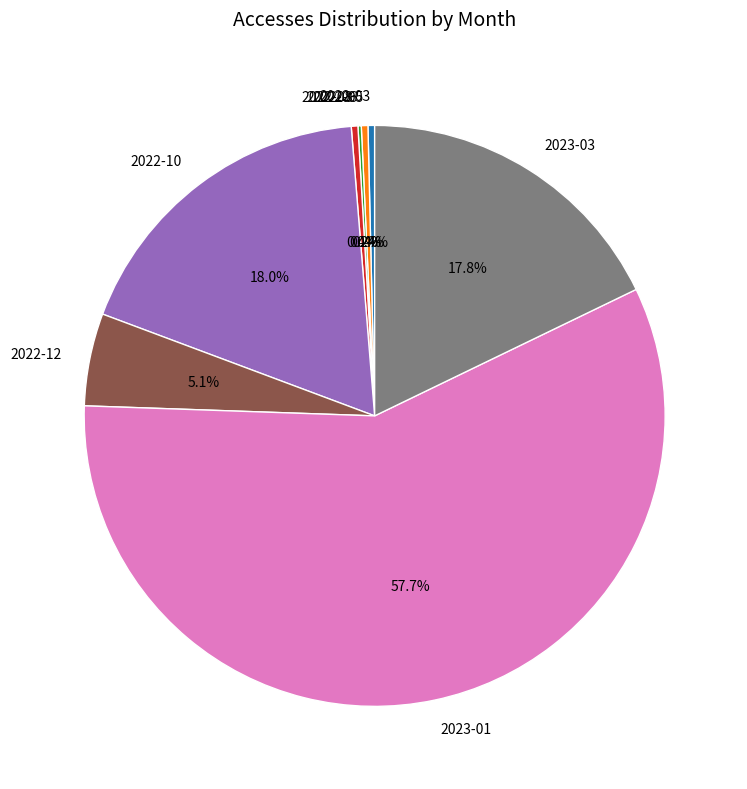

Do 2022-10 and 2023-03 together represent more than half of the pie?

No